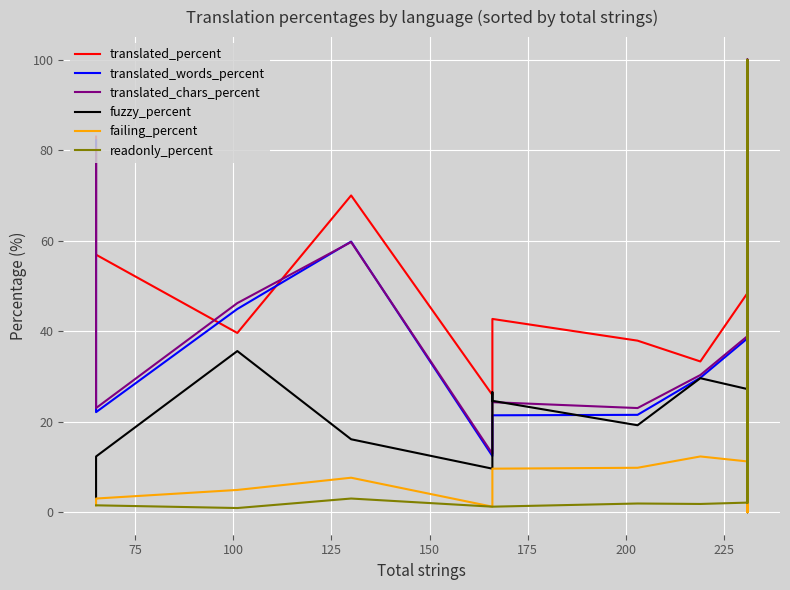

True or false: translated_chars_percent and translated_percent cross at least once.

True